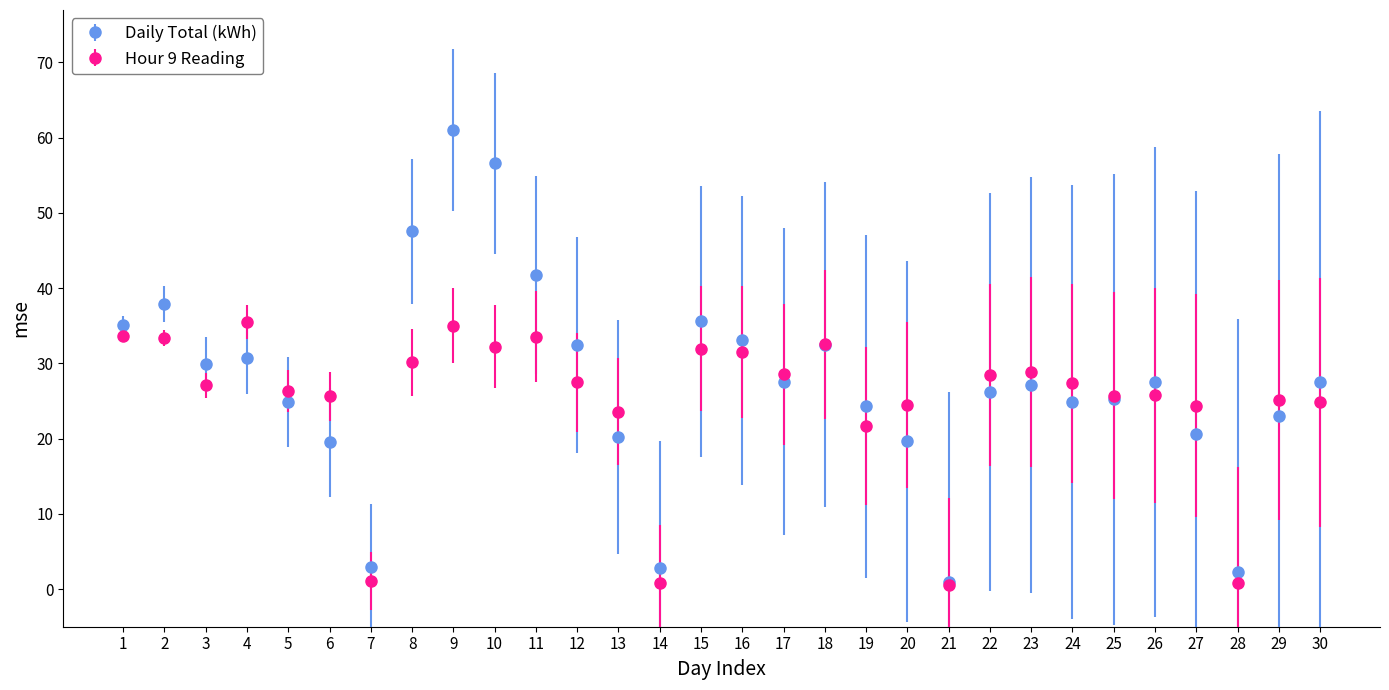

What are all the series names shown in the legend?

Daily Total (kWh), Hour 9 Reading